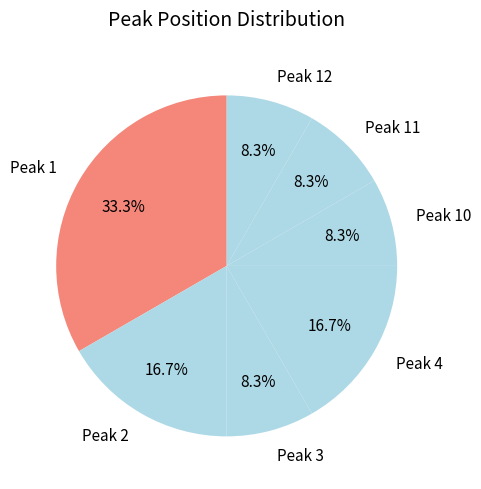

What is the ratio of the value at Peak 2 to the value at Peak 1?

0.5